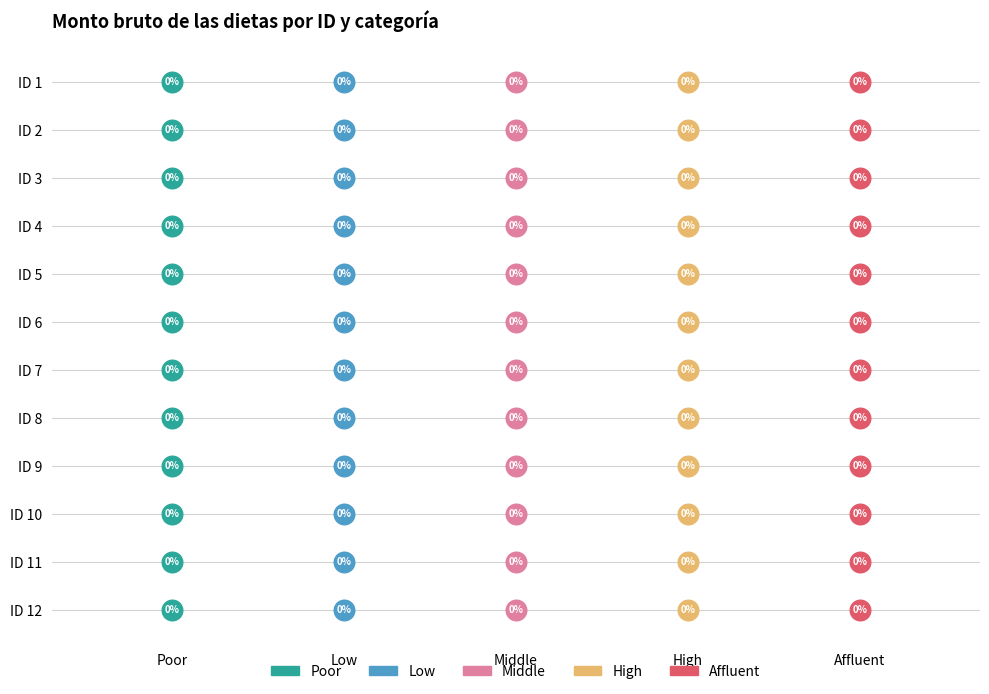

What are all the series names shown in the legend?

Poor, Low, Middle, High, Affluent